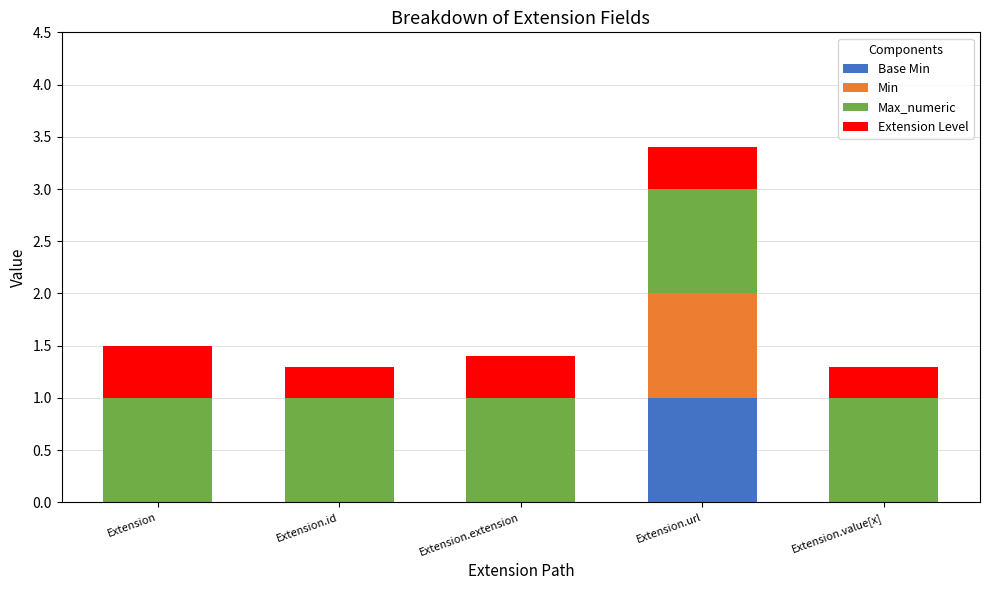

What are all the series names shown in the legend?

Base Min, Min, Max_numeric, Extension Level